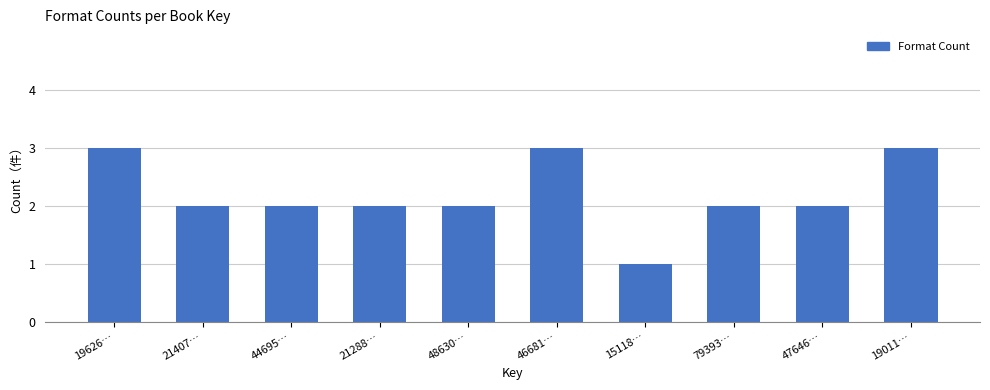

Reading left to right, list all the values displayed in this chart.

19626…=3	21407…=2	44695…=2	21288…=2	48630…=2	46681…=3	15118…=1	79393…=2	47646…=2	19011…=3